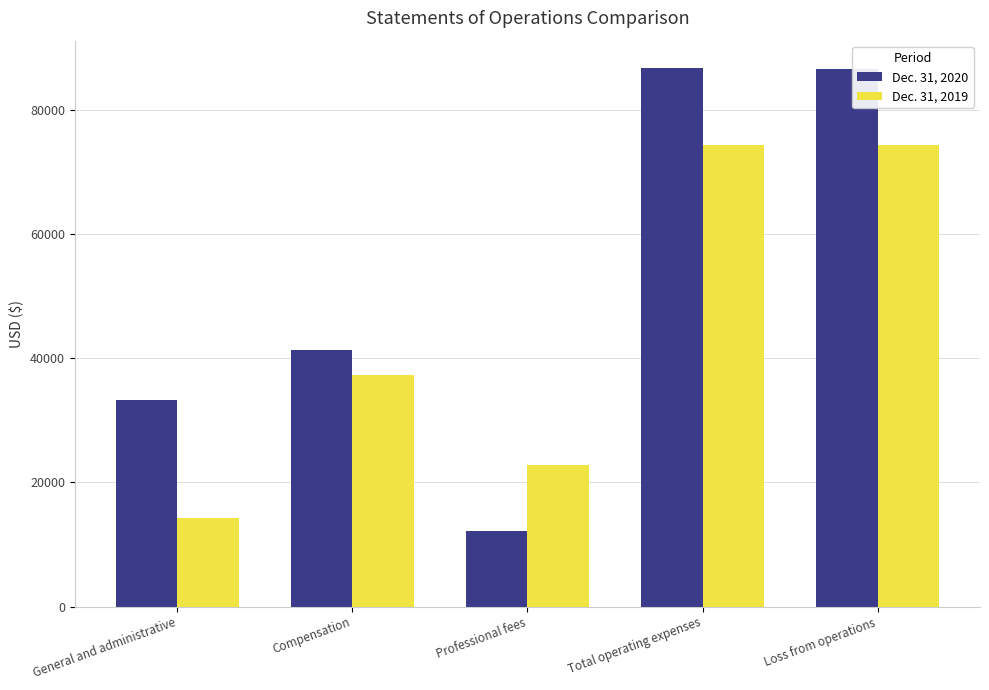

At Compensation, list the series in order from largest to smallest.

Dec. 31, 2020, Dec. 31, 2019